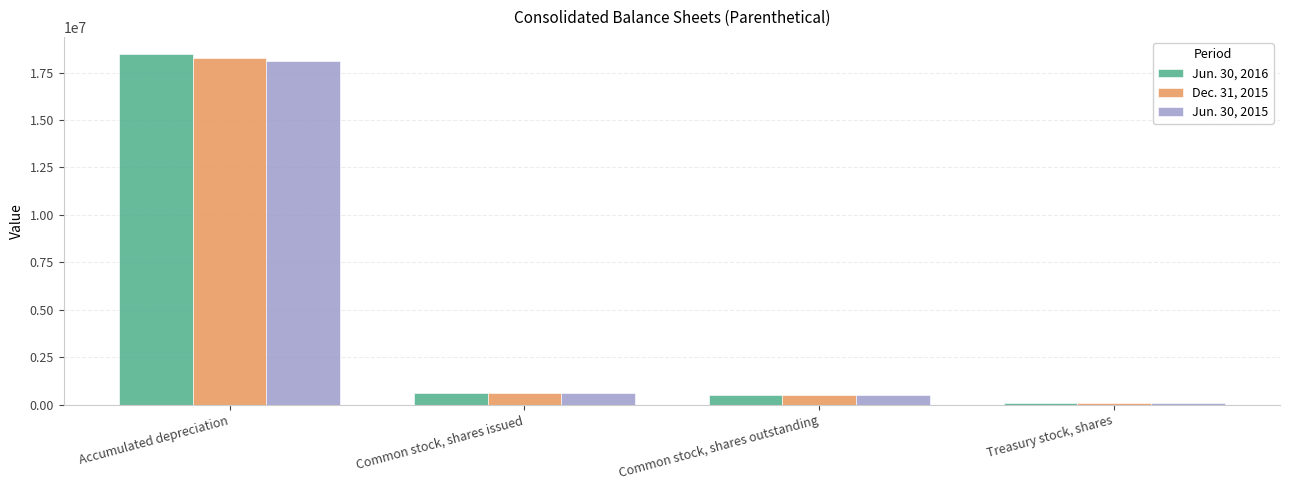

The Dec. 31, 2015 series shows 583094 at Common stock, shares issued. True or false?

True